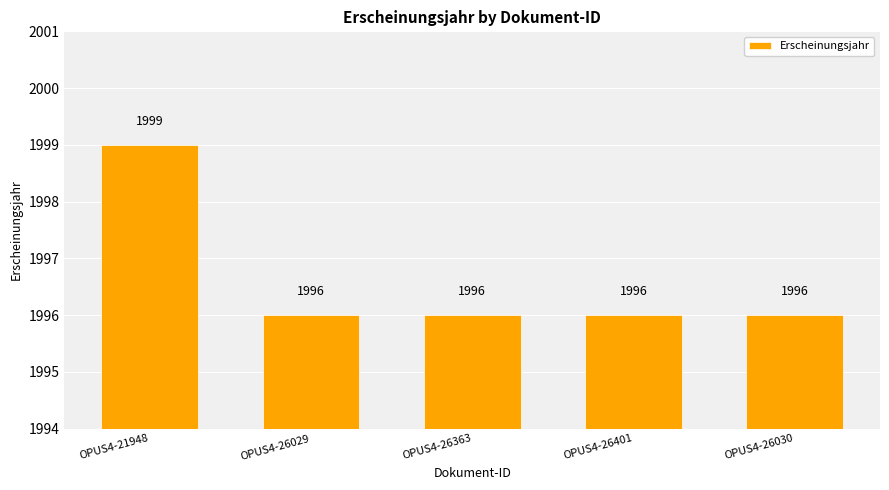

What is the maximum value shown in the chart?

1999